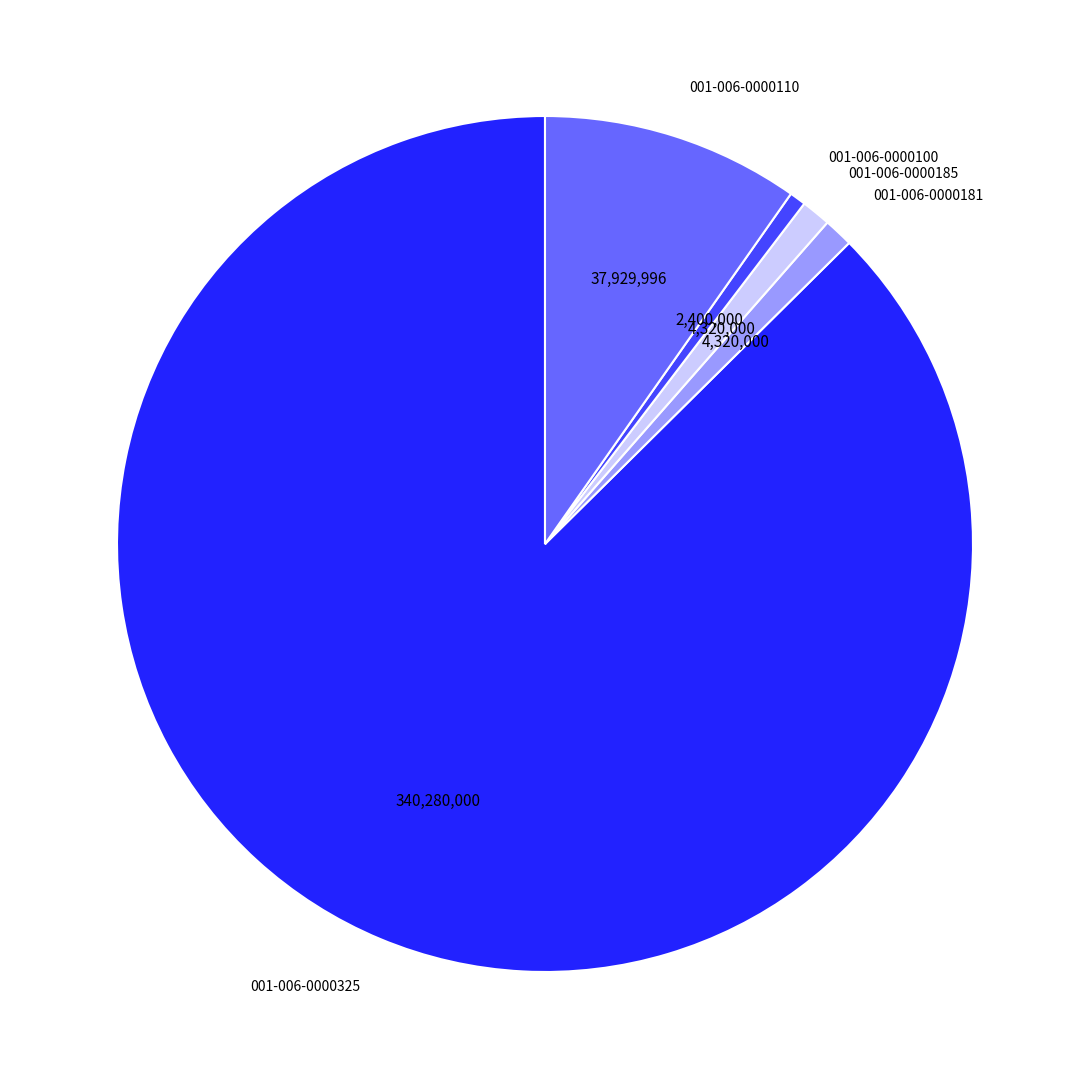

Approximately how many times larger is the value at 001-006-0000325 compared to 001-006-0000185?

78.8